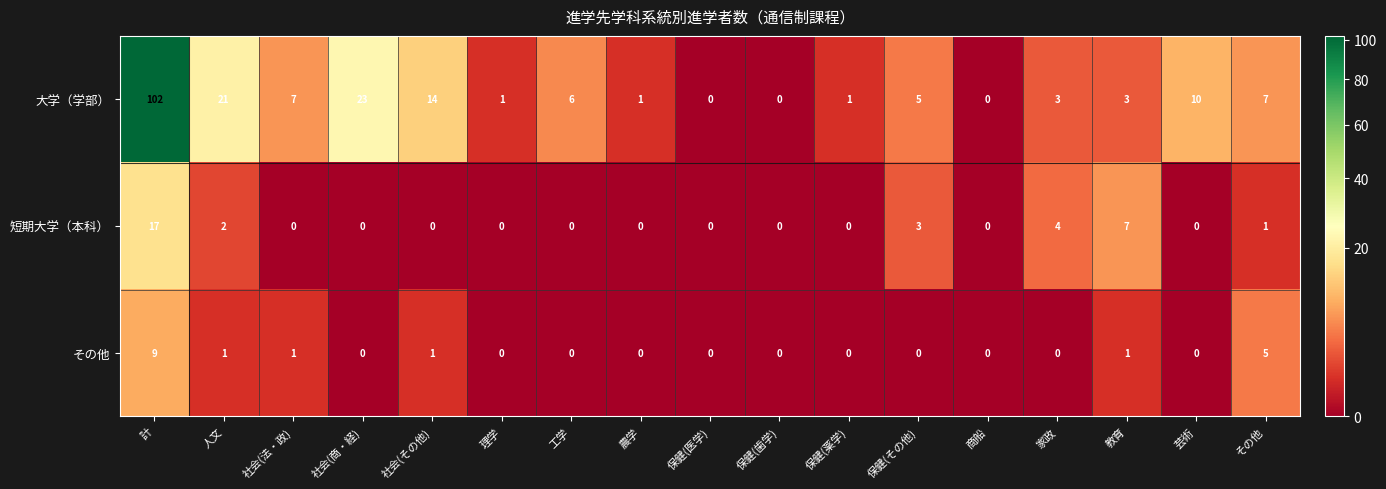

At その他, list the series in order from largest to smallest.

大学（学部）, その他, 短期大学（本科）